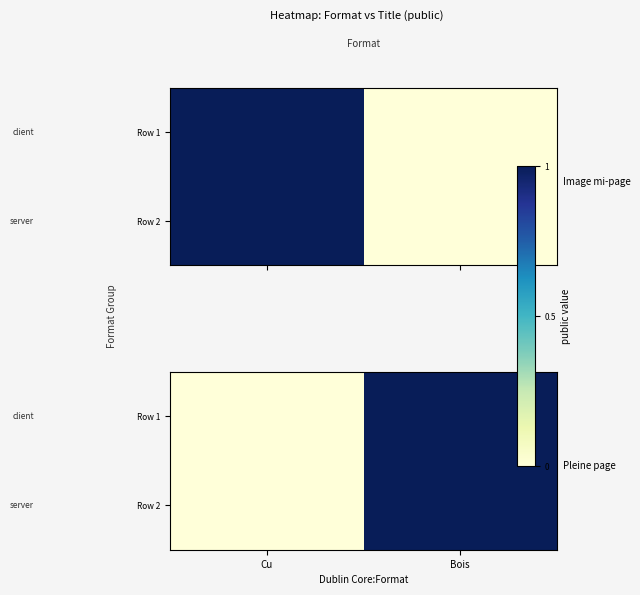

At which category does the chart reach its peak across all series?

Bois